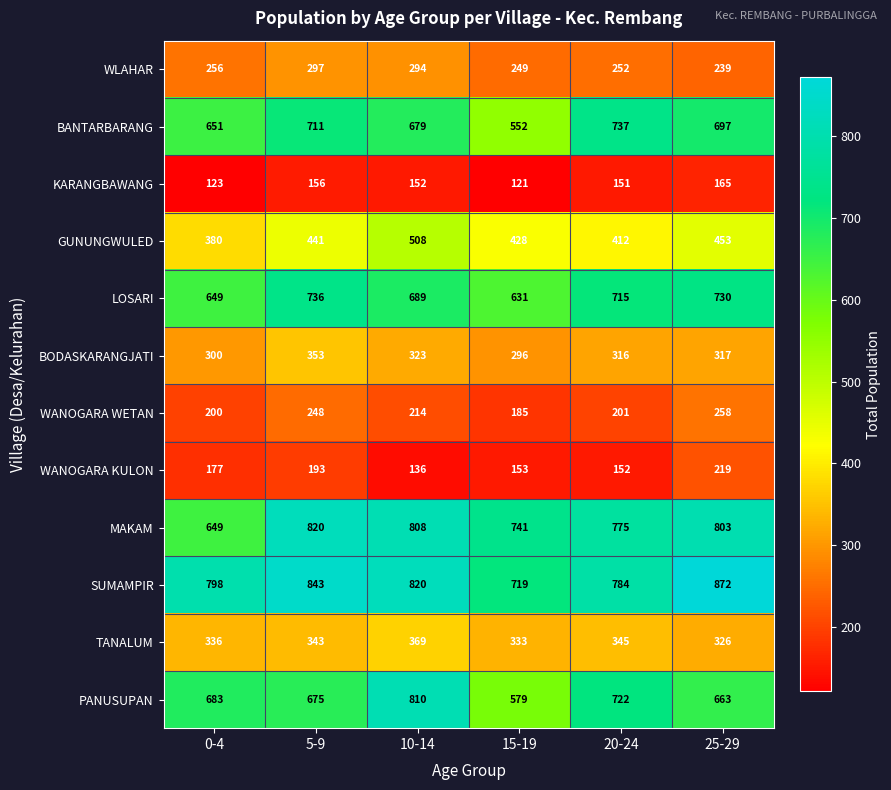

What is the total value across all series at 5-9?

5816